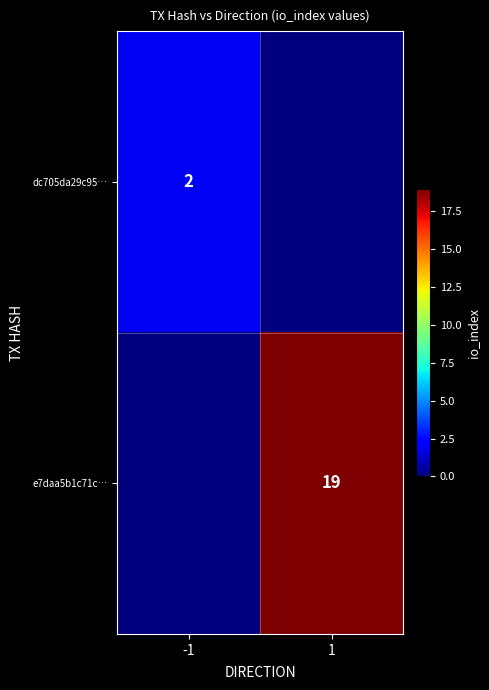

Is the value of e7daa5b1c71c… at 1 greater than the value of dc705da29c95… at -1?

Yes